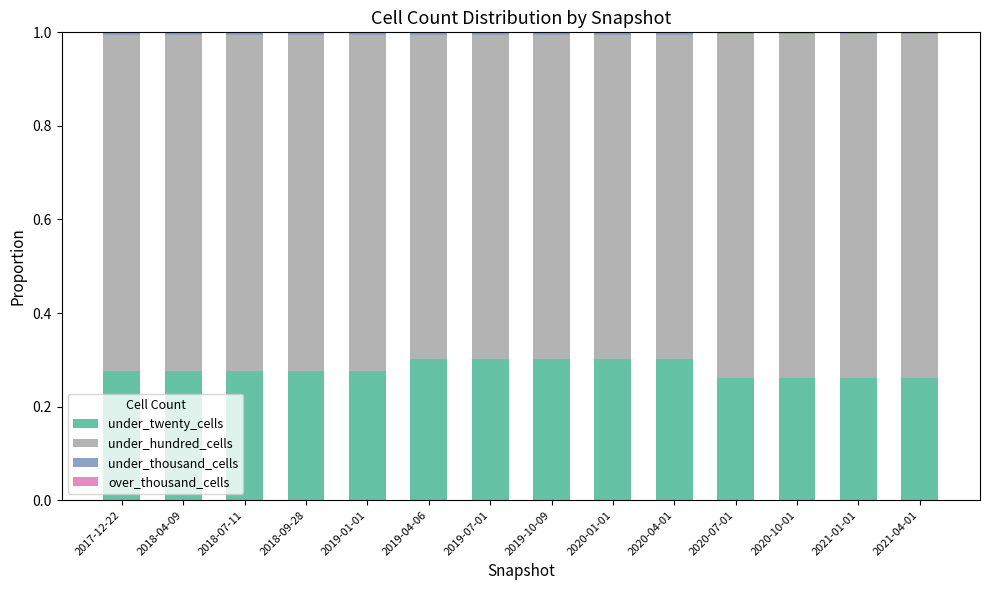

The under_twenty_cells series shows 0.2 at 2018-07-11. True or false?

False